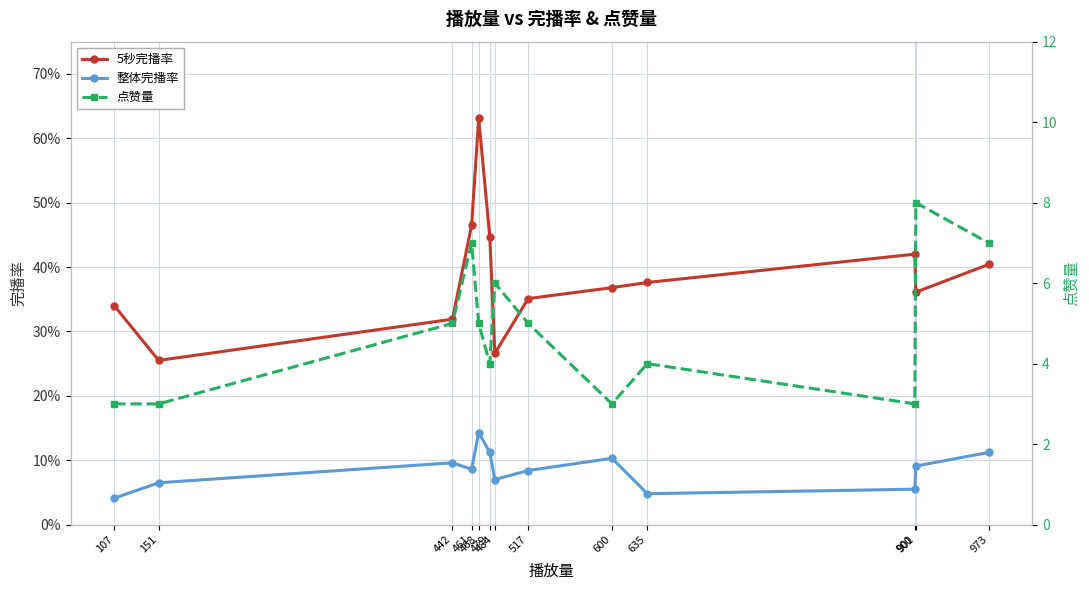

Count the number of categories in the chart.

13